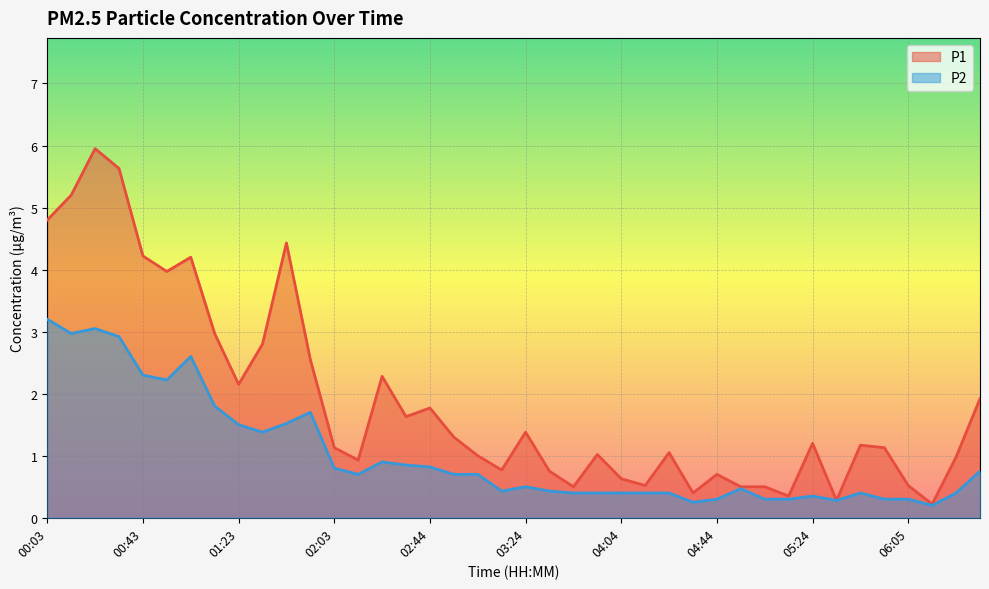

What is the sum of all P1 values?

75.4